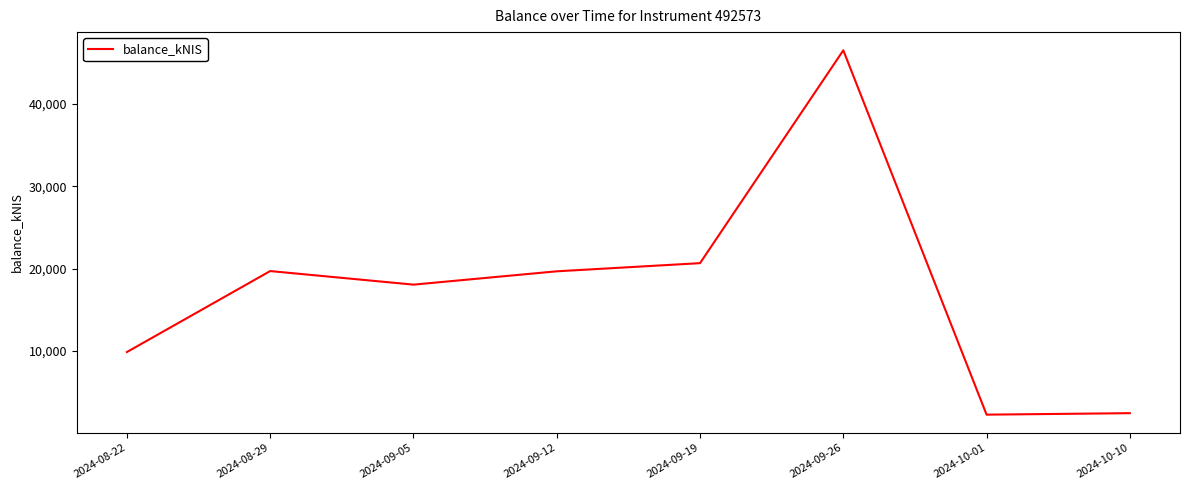

At which label does the data first exceed 19682?

2024-08-29